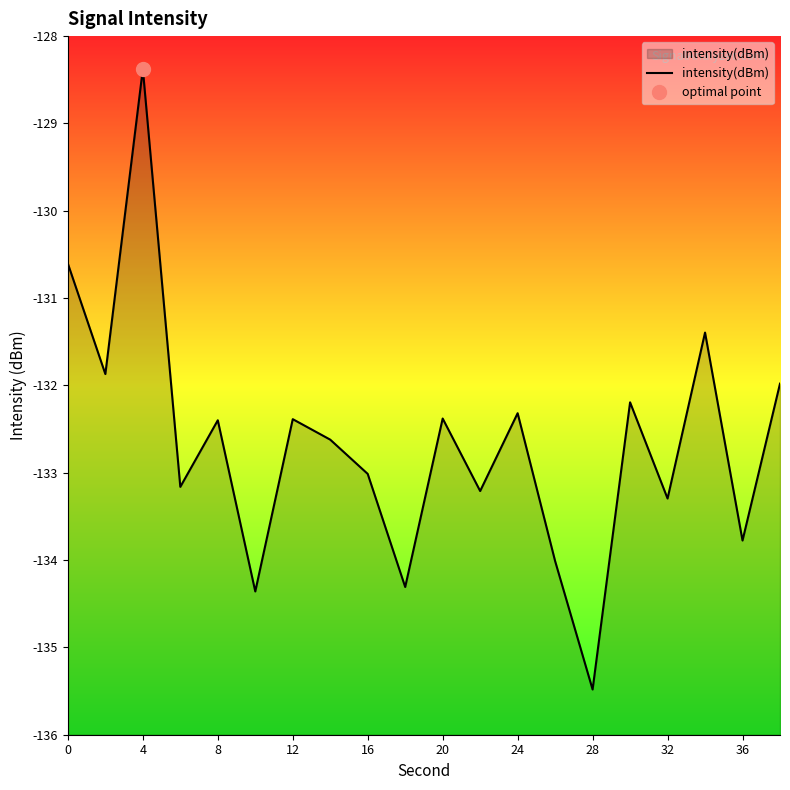

The intensity(dBm) series shows -63.0 at 8. True or false?

False